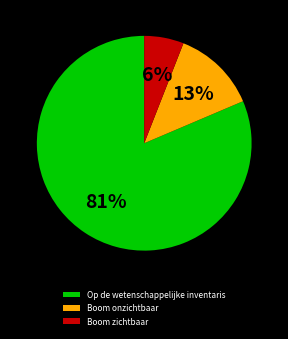

Is it true that Boom onzichtbaar is 13% of the pie?

True